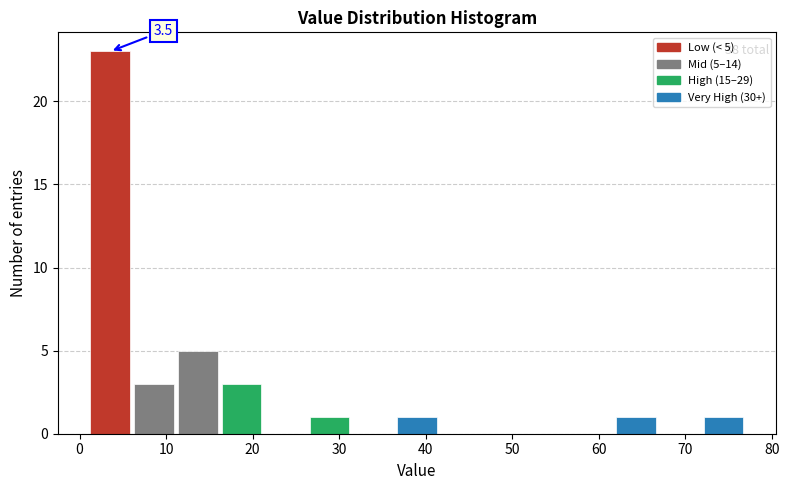

Which range on the x-axis has the tallest bar?

1 to 6